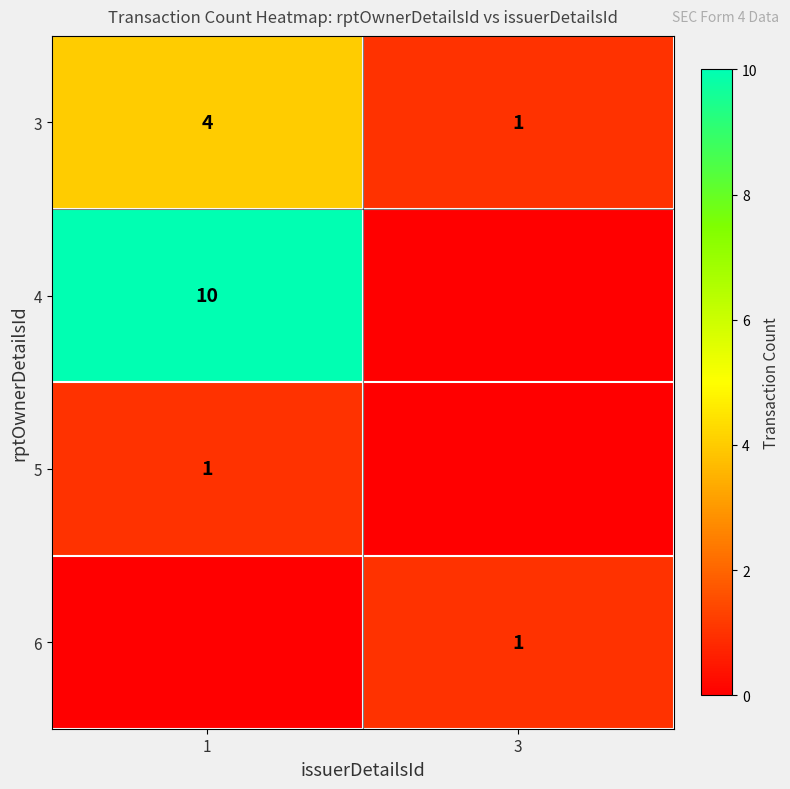

True or false: 3 has a value of 1 at 3.

True